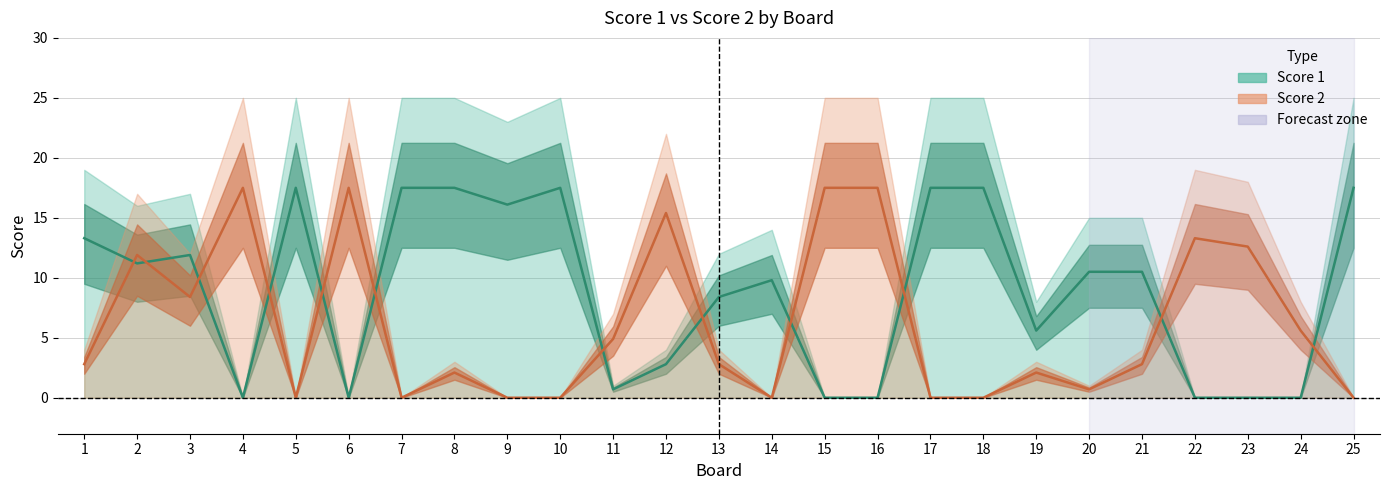

Reading right to left, transcribe all the data shown in this chart.

Score 1: 17.5	0.0	0.0	0.0	10.5	10.5	5.6	17.5	17.5	0.0	0.0	9.8	8.4	2.8	0.7	17.5	16.1	17.5	17.5	0.0	17.5	0.0	11.9	11.2	13.3
Score 2: 0.0	5.6	12.6	13.3	2.8	0.7	2.1	0.0	0.0	17.5	17.5	0.0	2.8	15.4	4.9	0.0	0.0	2.1	0.0	17.5	0.0	17.5	8.4	11.9	2.8